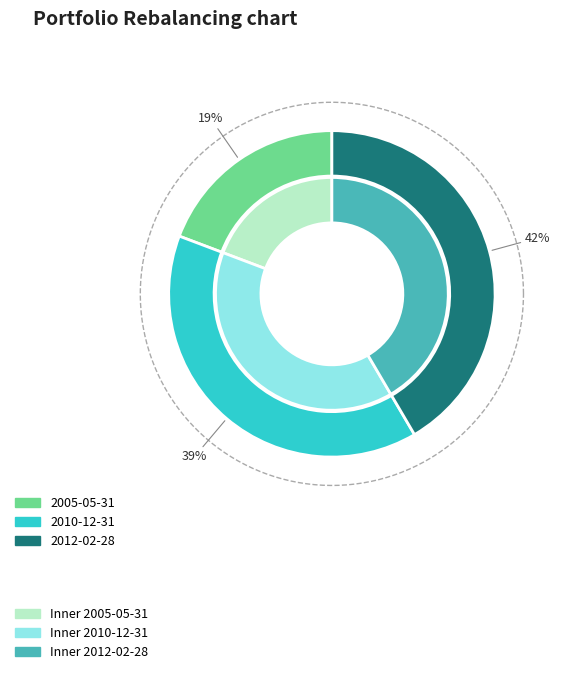

To the nearest percent, what portion does 2010-12-31 represent?

39%